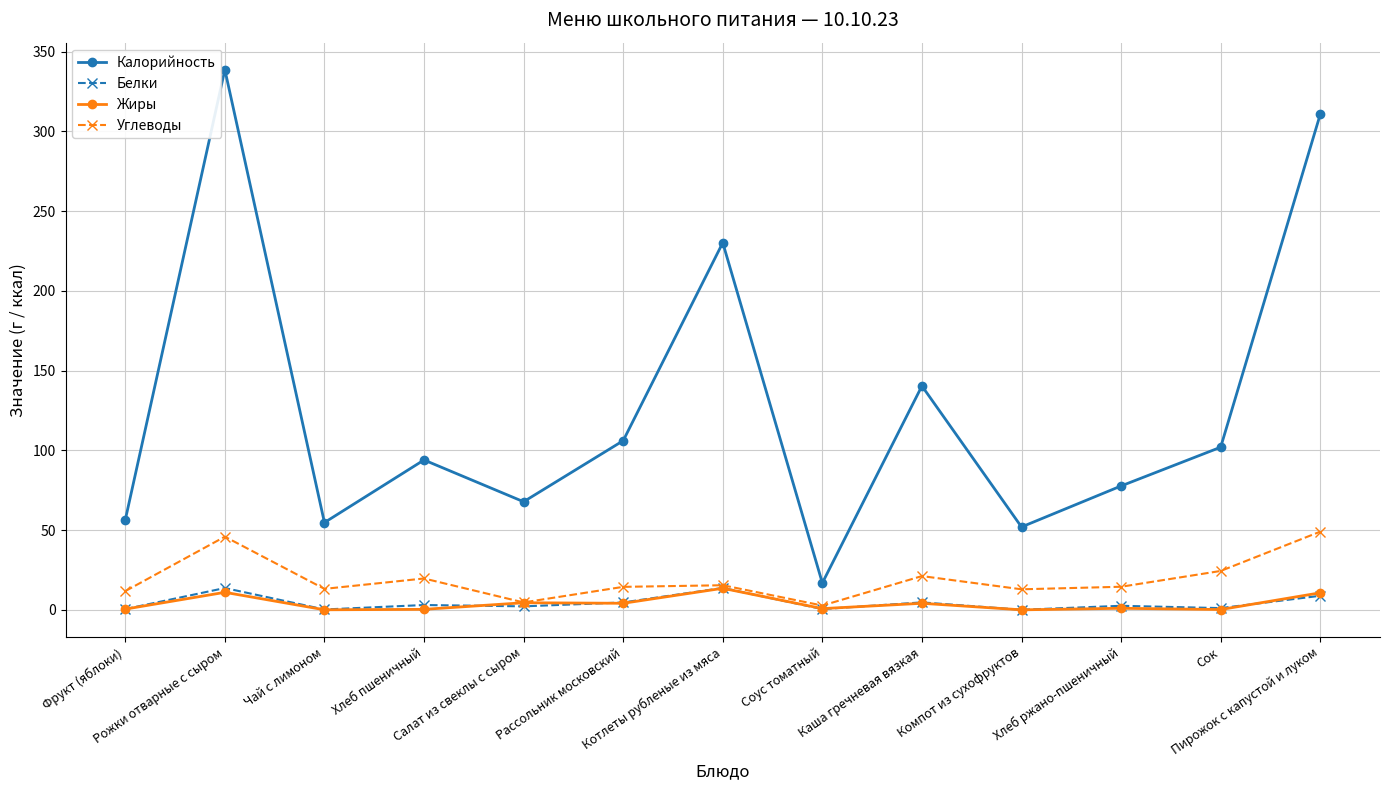

Where is the first local minimum for Калорийность?

Чай с лимоном